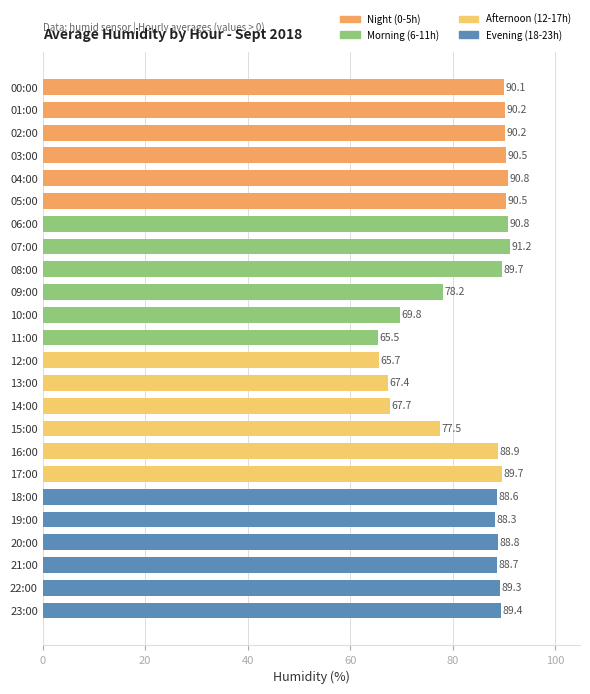

Is it true that the value at 11:00 is 116.5?

False